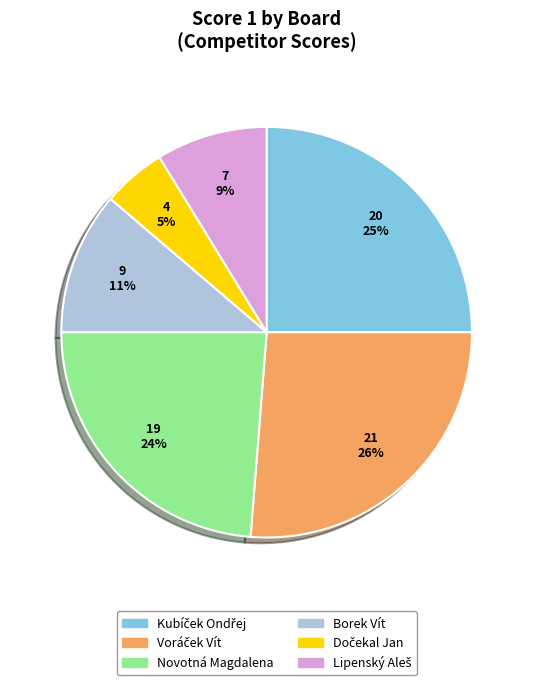

To the nearest percent, what is the difference between the largest and smallest slice percentages?

21%